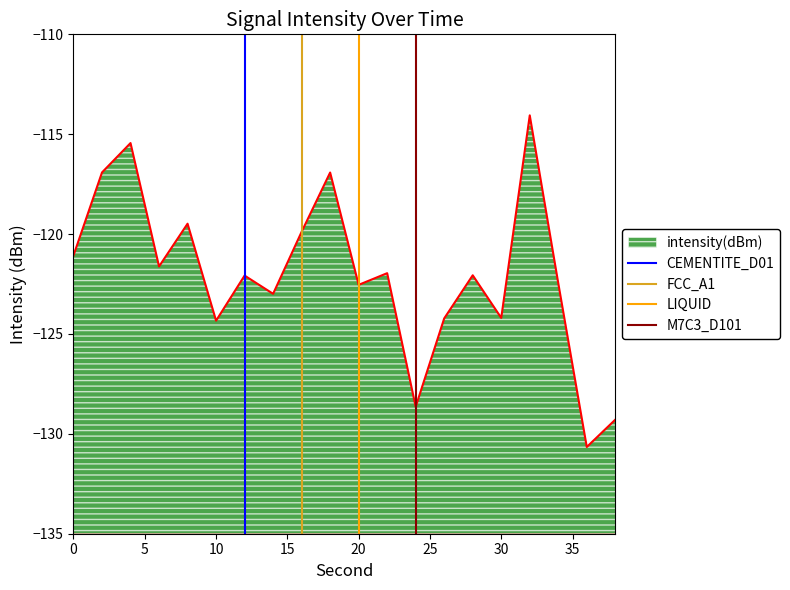

What is the highest value of the intensity(dBm) series?

-114.1